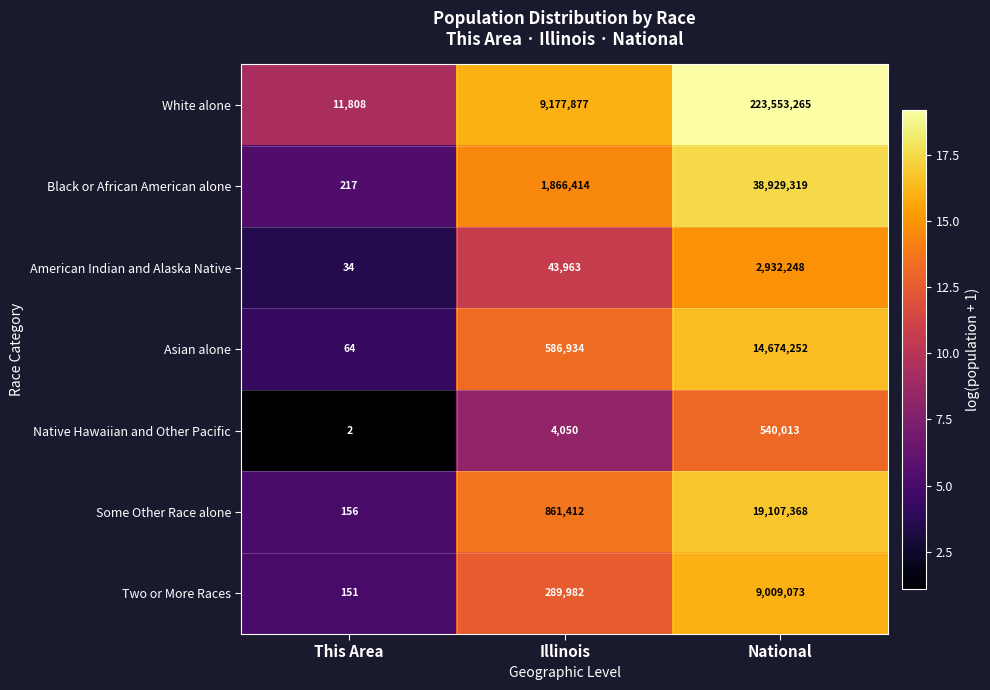

At which label is Native Hawaiian and Other Pacific closest to 270007?

Illinois